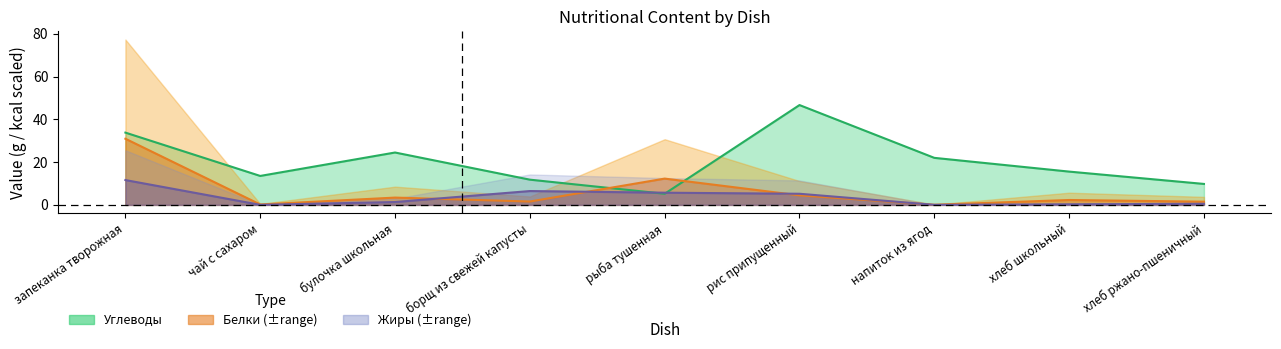

Which series changed the most between борщ из свежей капусты and хлеб ржано-пшеничный?

Жиры